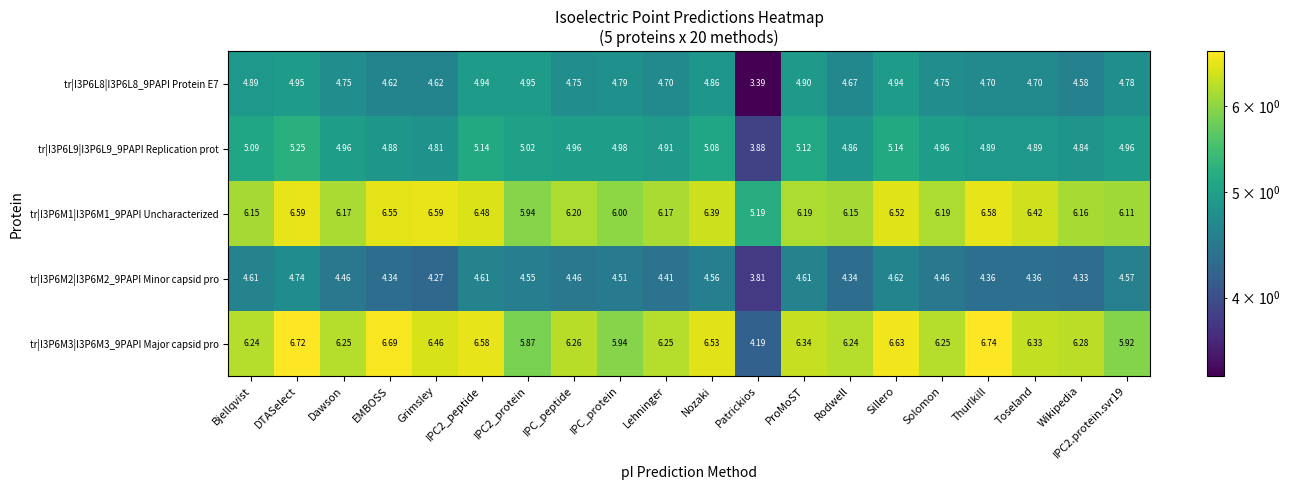

Where does the tr|I3P6L9|I3P6L9_9PAPI Replication prot series first go above 4?

Bjellqvist